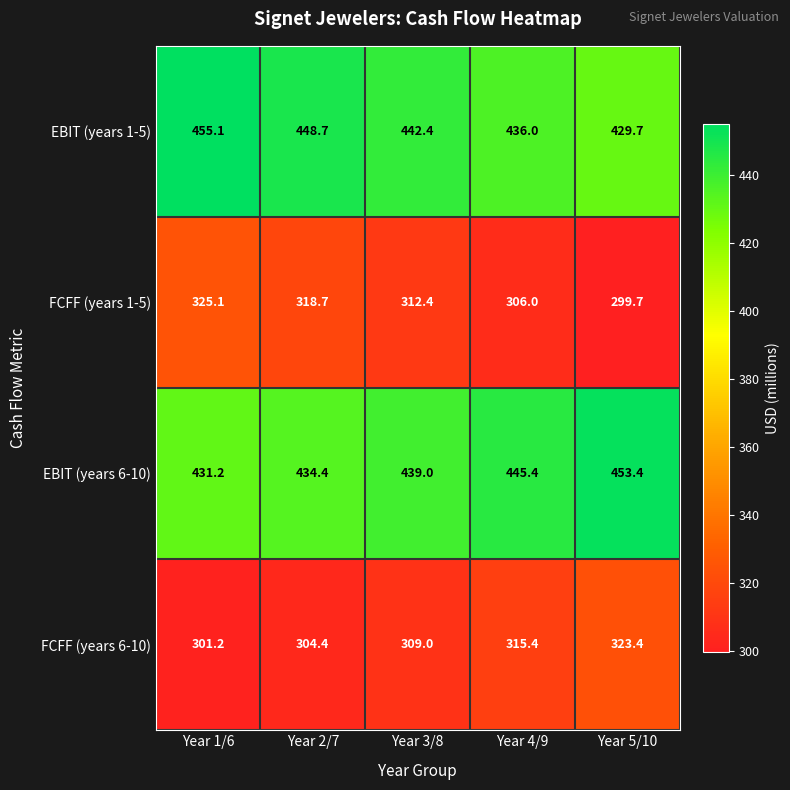

Rank the series by their maximum value, from lowest to highest.

FCFF (years 6-10), FCFF (years 1-5), EBIT (years 6-10), EBIT (years 1-5)